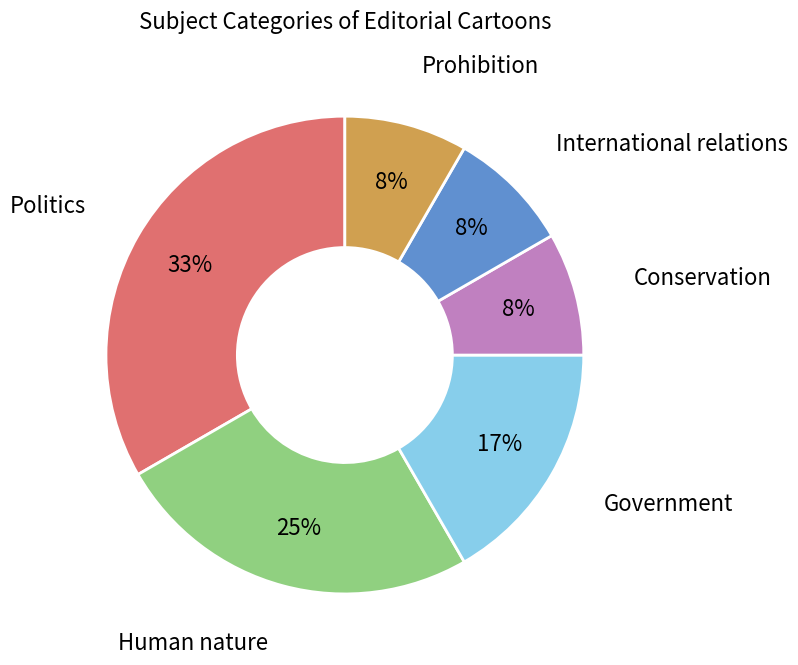

True or false: Conservation accounts for 14% of the total.

False